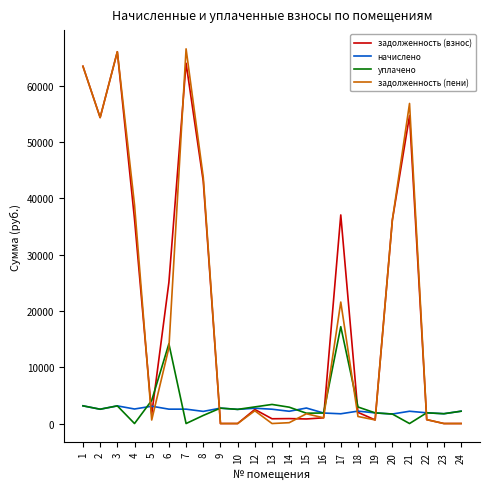

Is the value of задолженность (взнос) at 7 greater than the value of задолженность (пени) at 10?

Yes